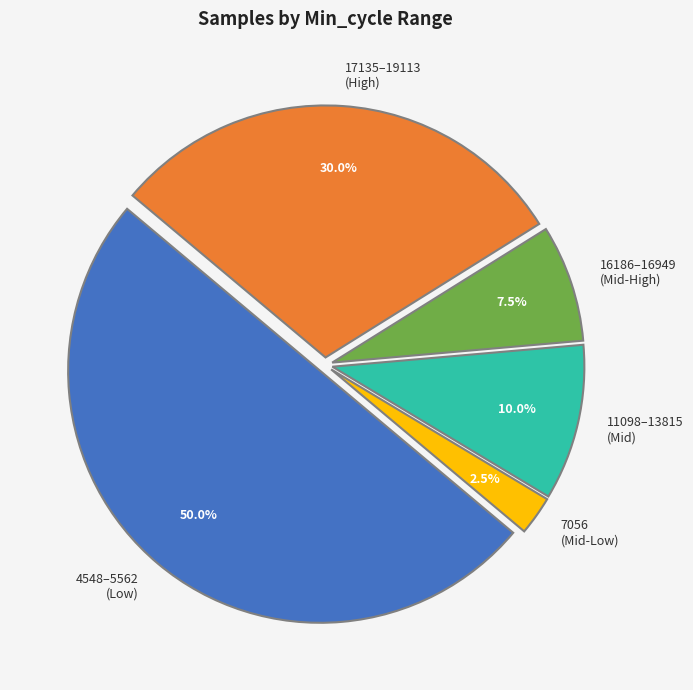

What is the smallest slice in the pie chart?

7056 (Mid-Low)